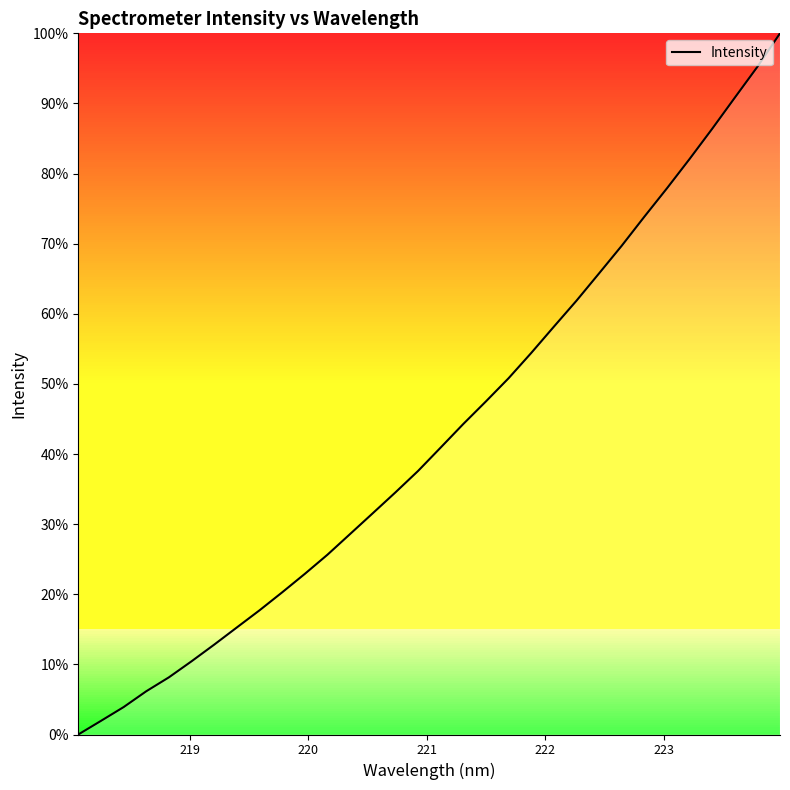

What is the difference between the maximum and minimum values?

100.0